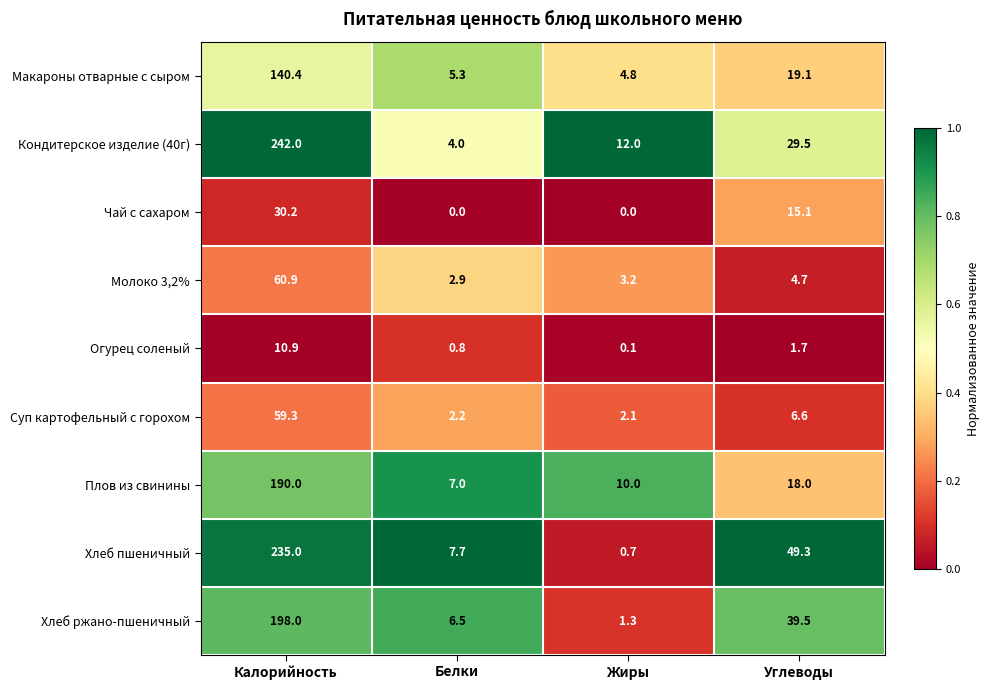

At which category does the chart reach its peak across all series?

Калорийность